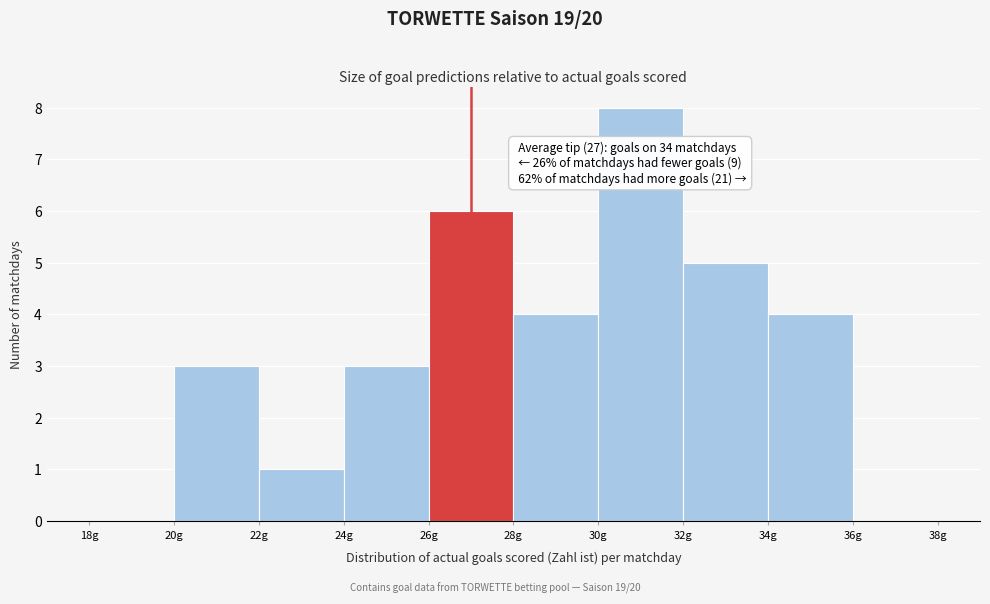

Which range on the x-axis has the tallest bar?

30 to 32